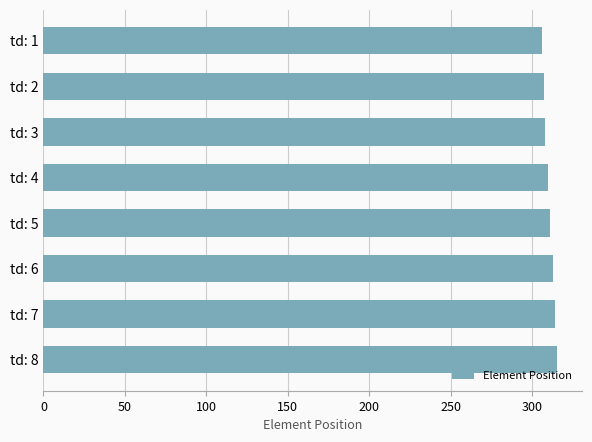

What is the difference between the second highest and second lowest values?

7